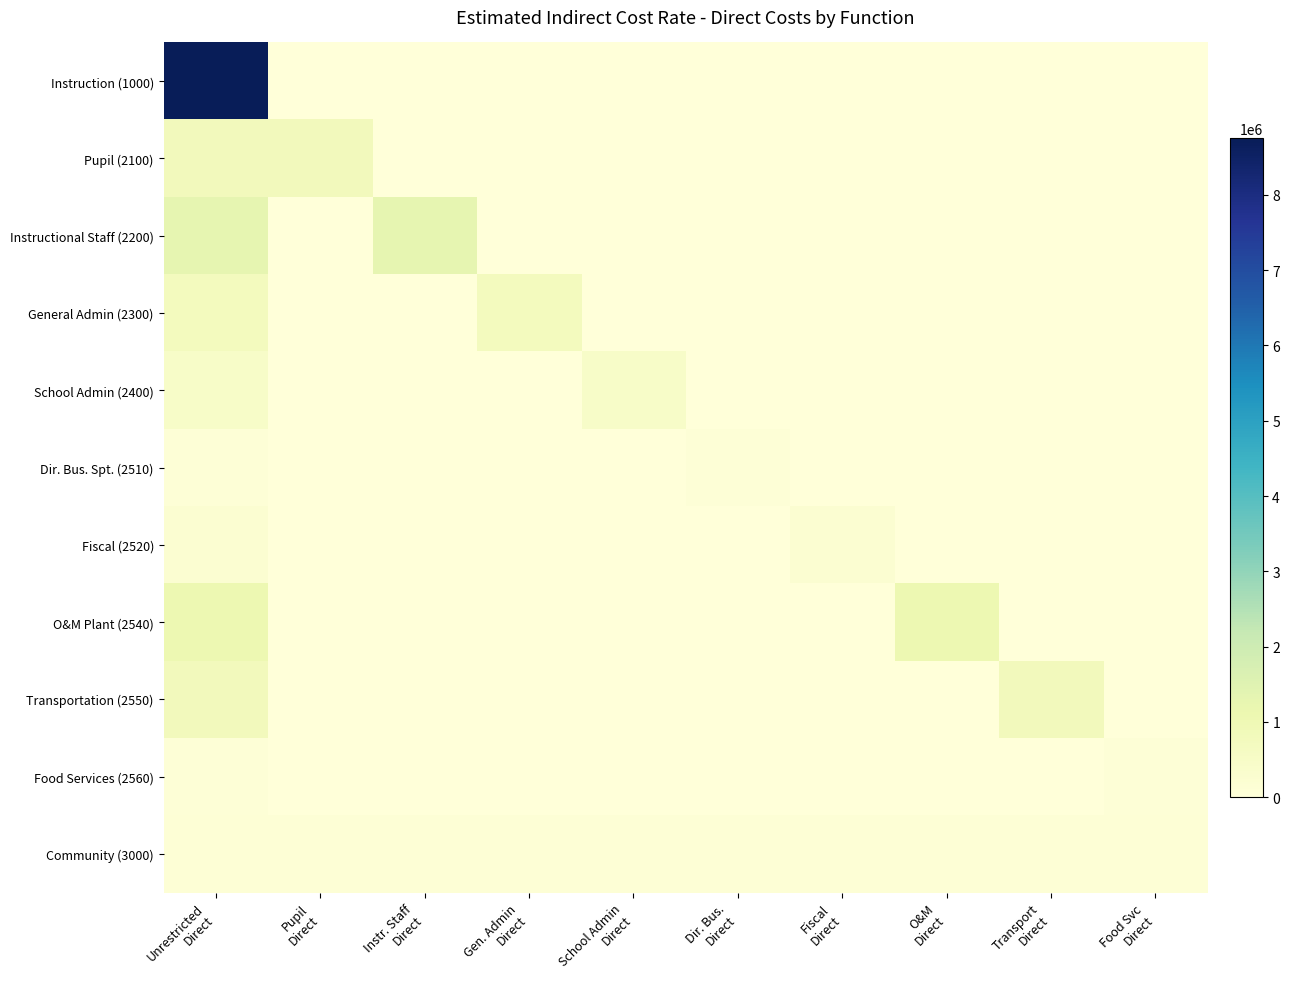

List the series in order of their peak value, highest first.

Instruction (1000), Instructional Staff (2200), O&M Plant (2540), Pupil (2100), Transportation (2550), General Admin (2300), School Admin (2400), Fiscal (2520), Community (3000), Food Services (2560), Dir. Bus. Spt. (2510)